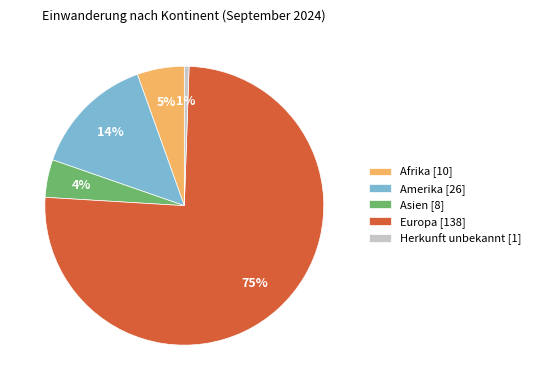

To the nearest percent, what is the difference between the largest and smallest slice percentages?

75%